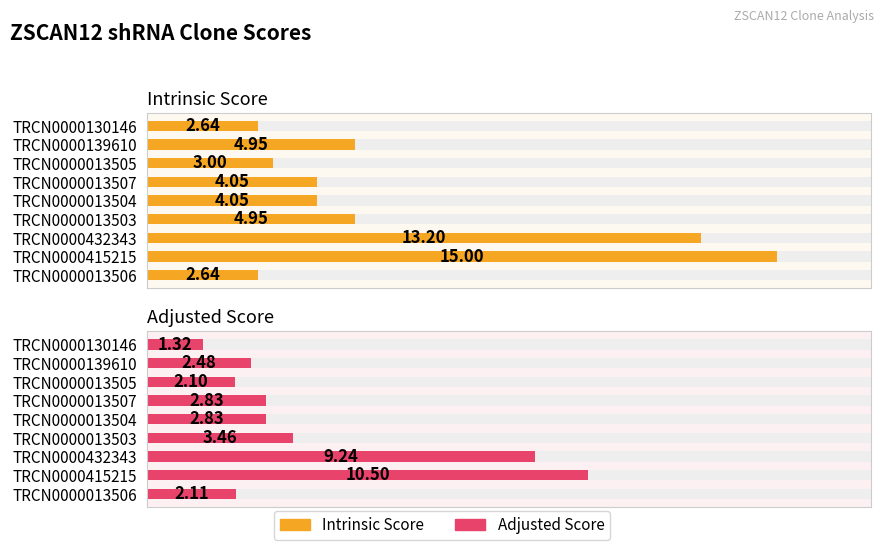

What is the average value of the Adjusted Score series?

4.1